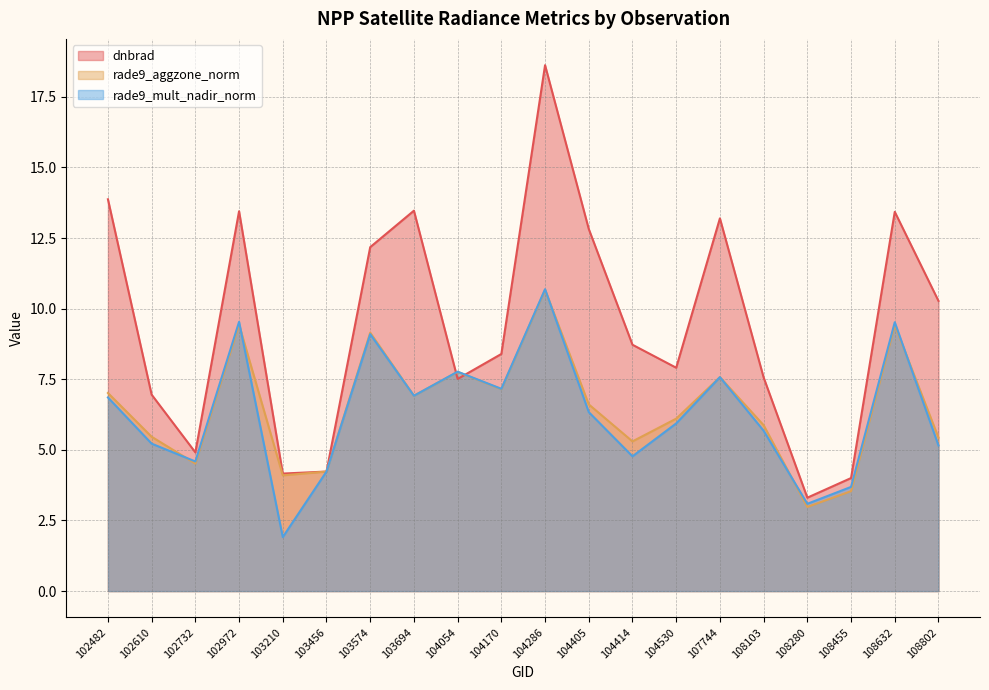

At how many categories does at least one series exceed 13?

6